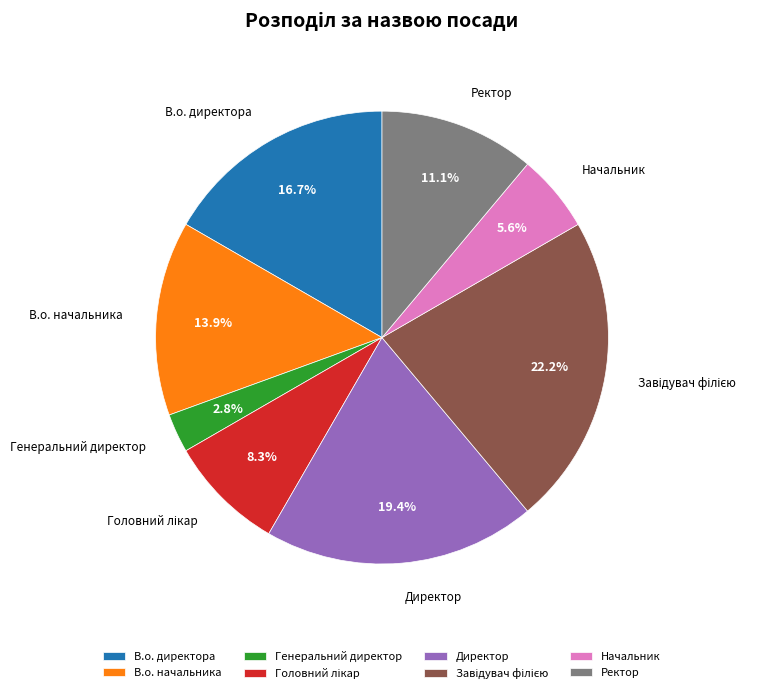

To the nearest percent, what portion does В.о. начальника represent?

14%